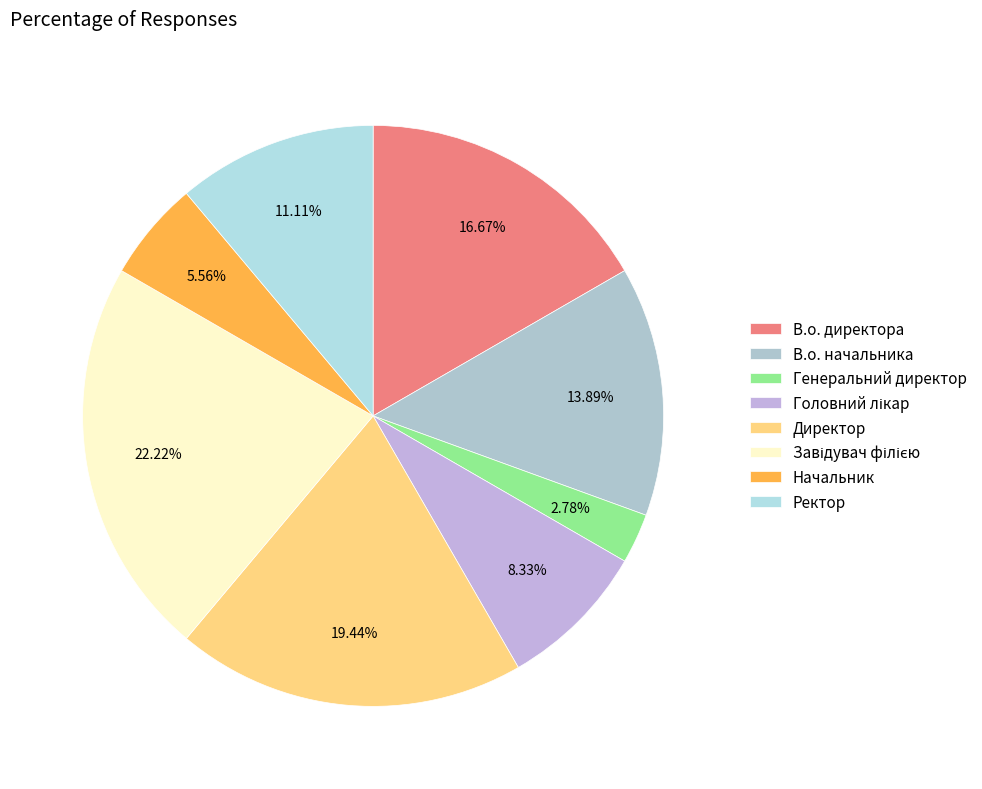

How many slices are in this pie chart?

8